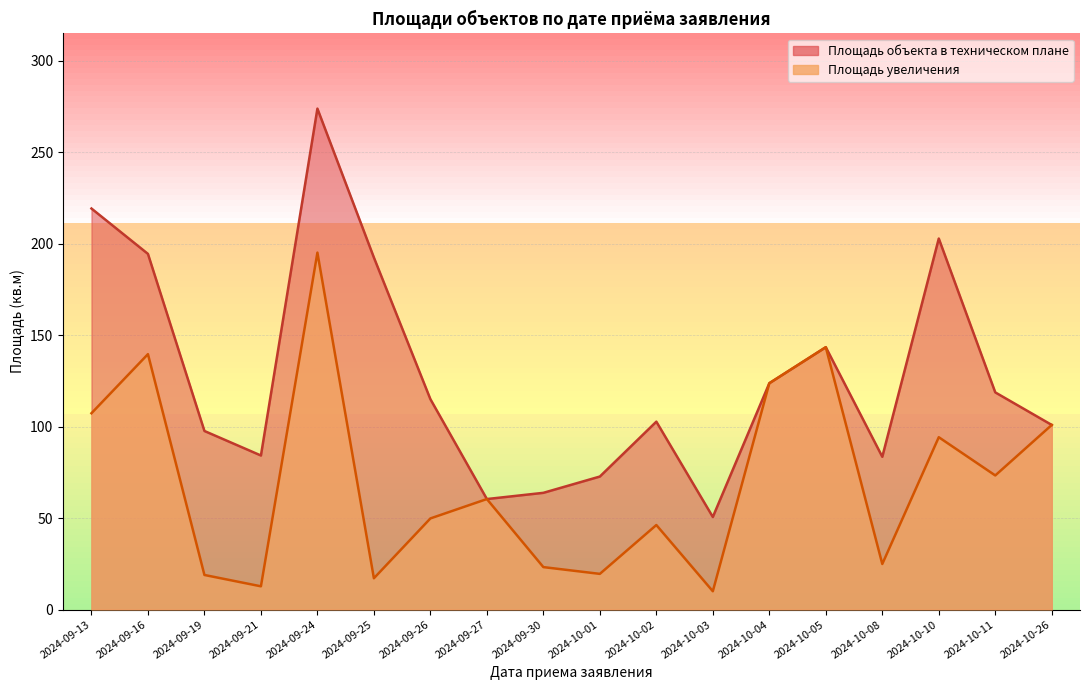

What is the lowest value of the Площадь увеличения series?

10.0